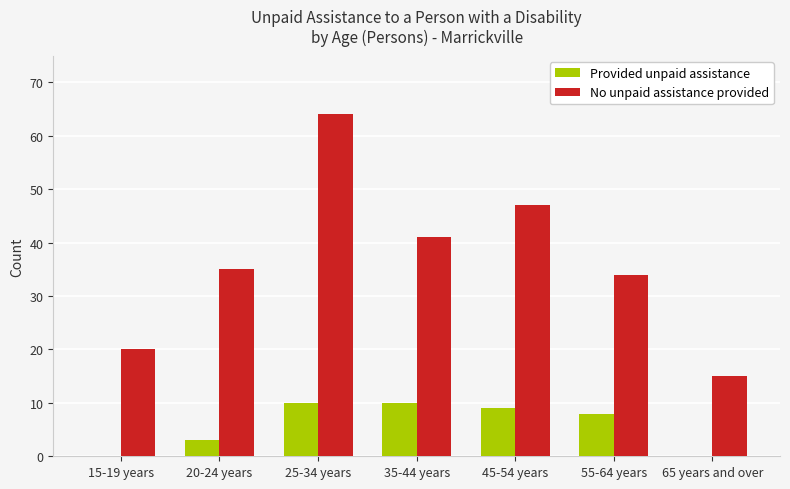

What are all the series names shown in the legend?

Provided unpaid assistance, No unpaid assistance provided